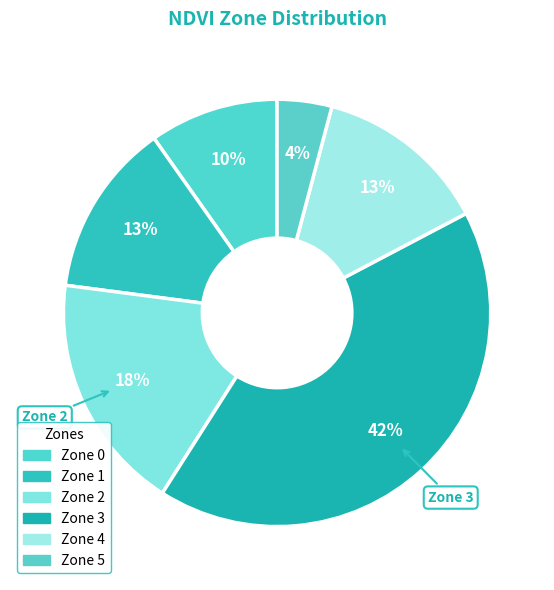

Count the number of slices in the pie.

6